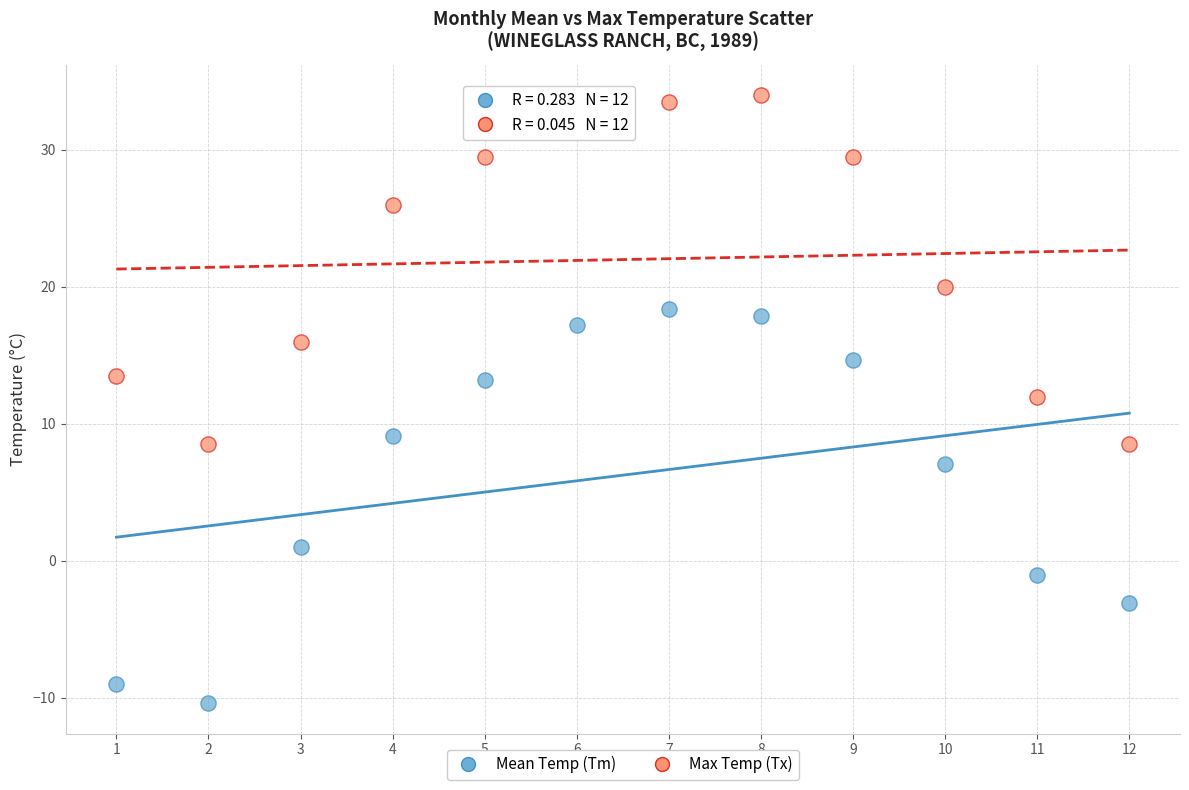

In the Max Temp (Tx) series, what Y value is closest to 21?

20.0